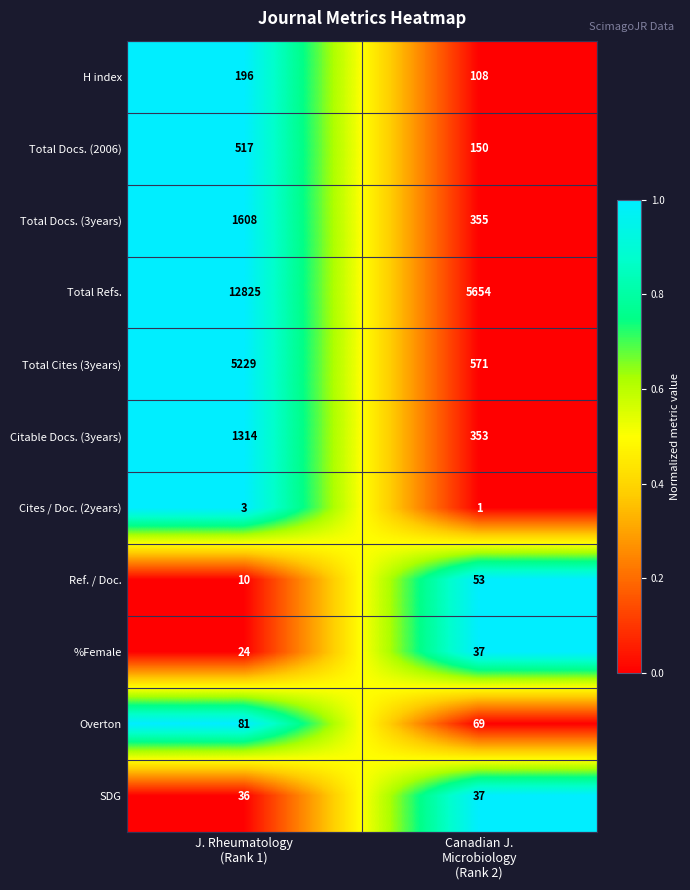

What is the highest value of the Citable Docs. (3years) series?

1314